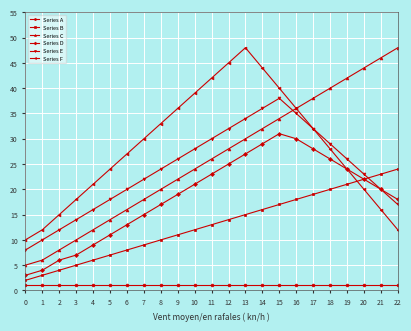

True or false: Series A and Series E intersect in this chart.

False